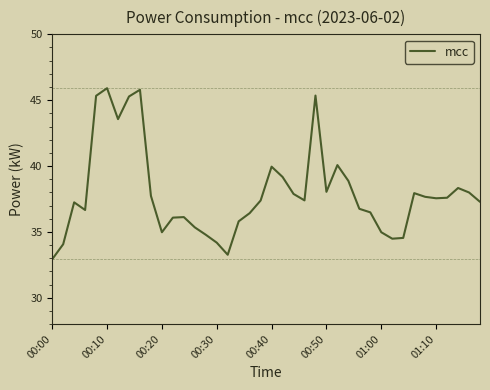

What is the greatest value displayed?

45.9